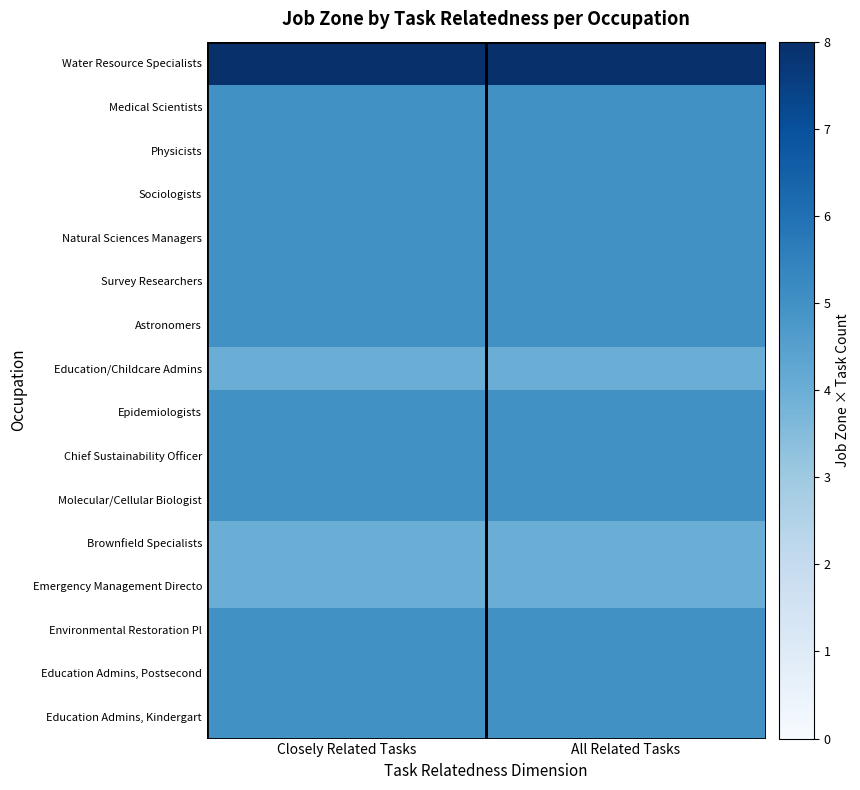

List the series in order of their peak value, lowest first.

Education/Childcare Admins, Brownfield Specialists, Emergency Management Directo, Medical Scientists, Physicists, Sociologists, Natural Sciences Managers, Survey Researchers, Astronomers, Epidemiologists, Chief Sustainability Officer, Molecular/Cellular Biologist, Environmental Restoration Pl, Education Admins, Postsecond, Education Admins, Kindergart, Water Resource Specialists